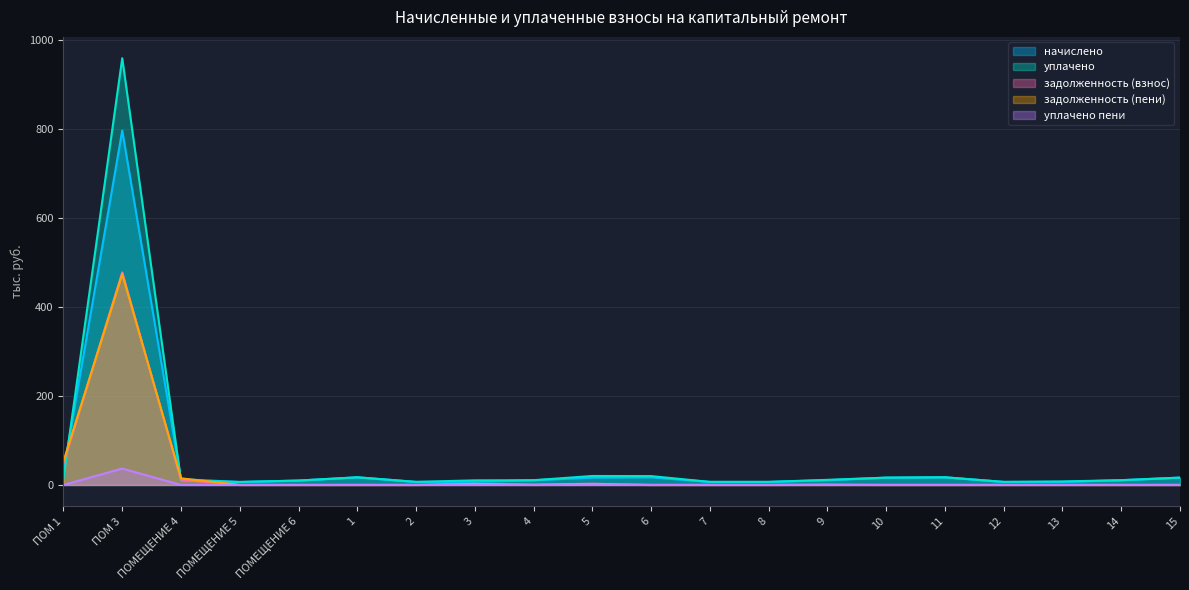

What are all the series names shown in the legend?

начислено, уплачено, задолженность (взнос), задолженность (пени), уплачено пени